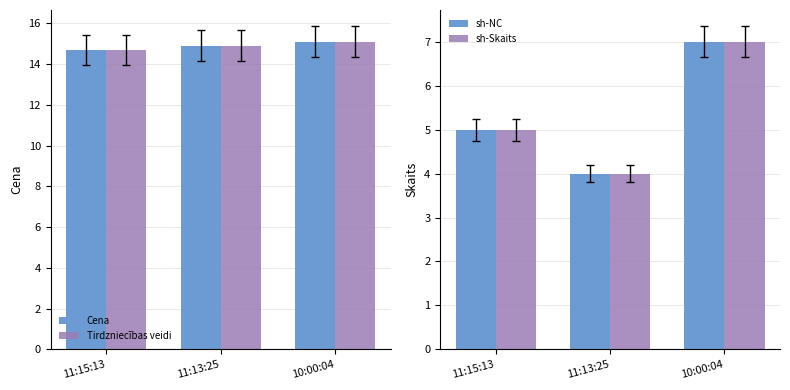

At which label is Cena closest to 14?

11:15:13